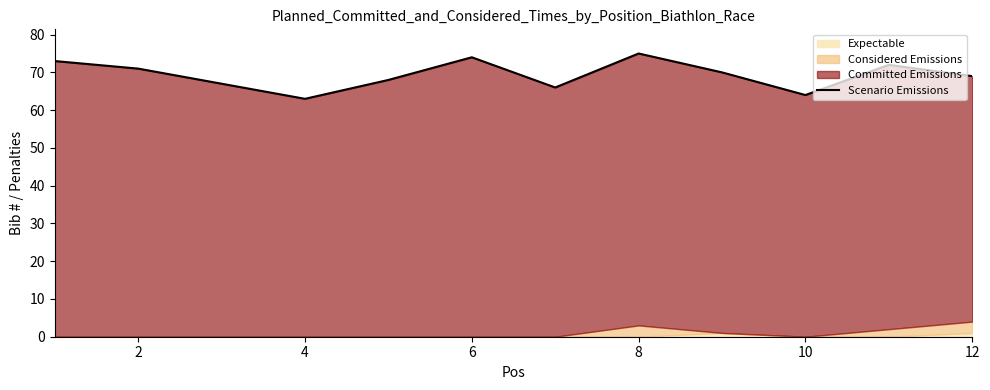

Is it true that the value at 2 is 101?

False